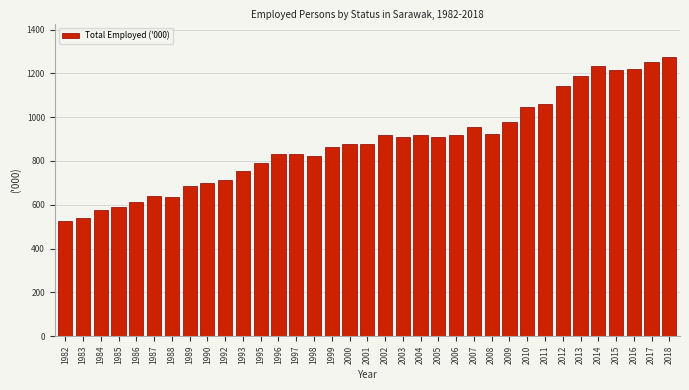

What is the value of the 29th bar from the left?

1143.9